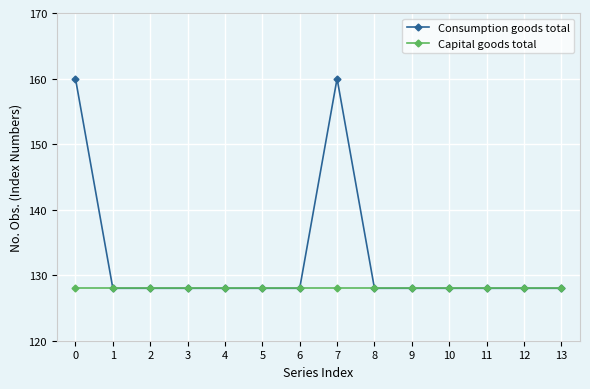

What is the average value of the Consumption goods total series?

133